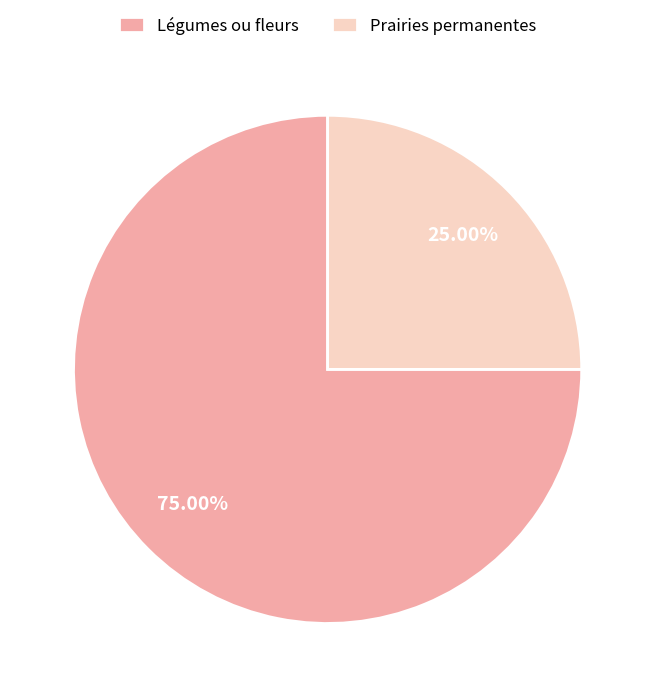

Is it true that Légumes ou fleurs is 89% of the pie?

False